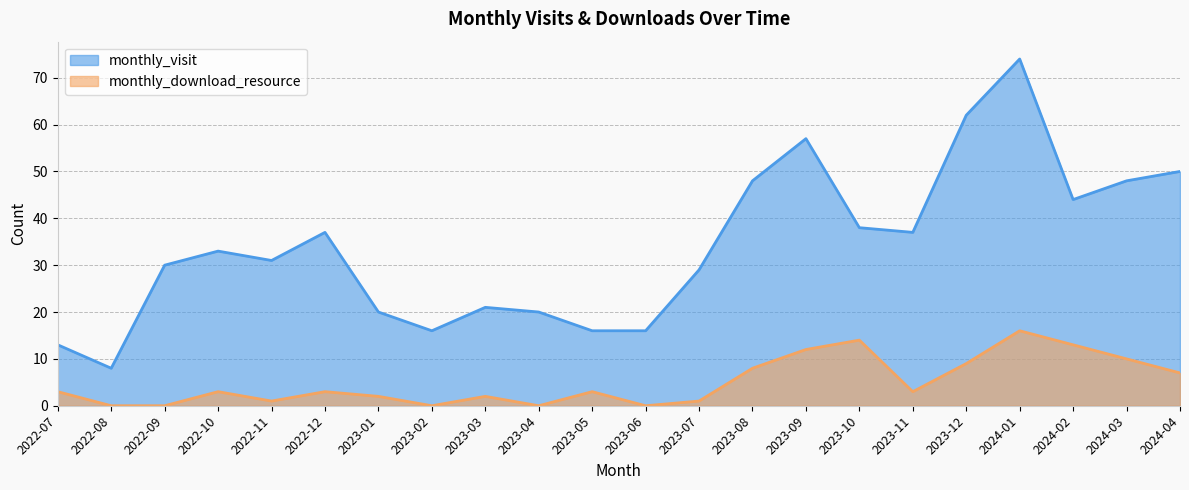

How many data points does each series have?

22